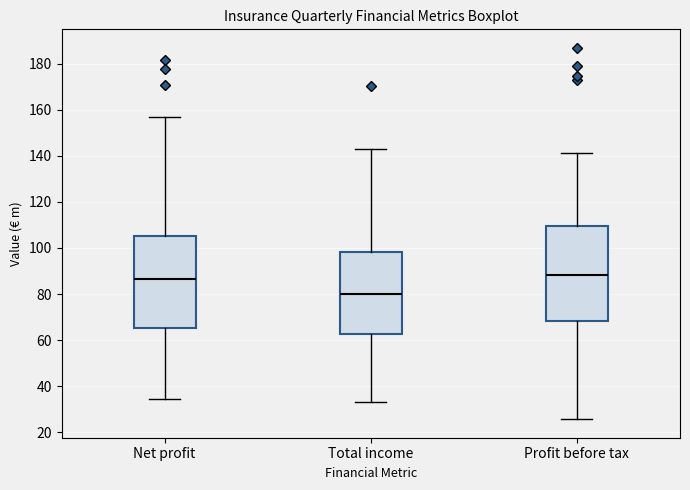

Reading left to right, read every box against the y-axis: the position of its median line, the range the box covers, and the ends of its whiskers. The values are not printed on the chart, so give them approximately, as read against the axis.

Net profit: median 86, box 66 to 104, whiskers 34 to 156
Total income: median 80, box 62 to 98, whiskers 34 to 144
Profit before tax: median 88, box 68 to 110, whiskers 26 to 142